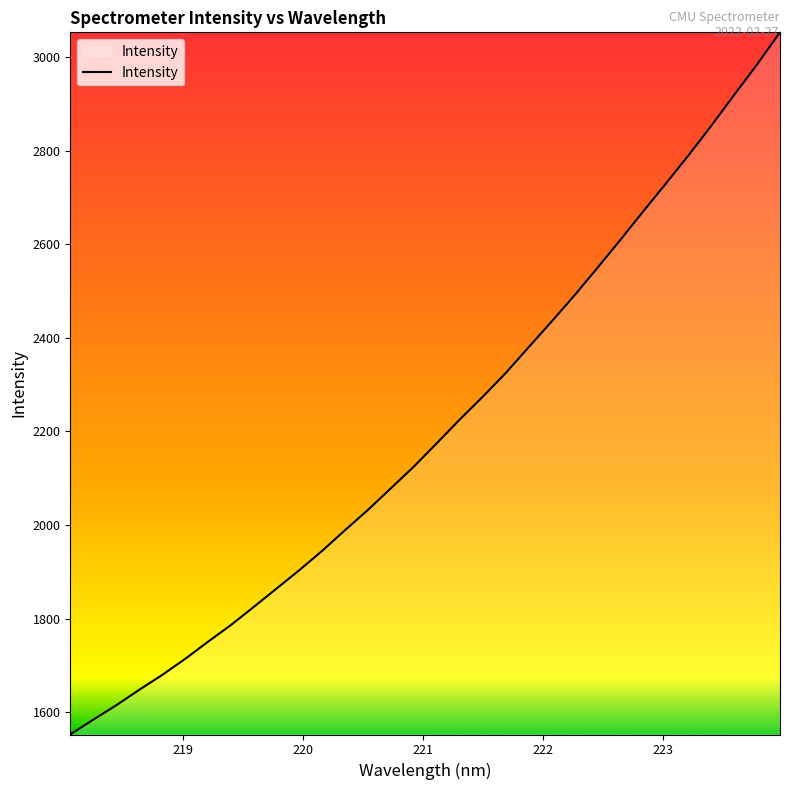

What is the minimum value shown in the chart?

1552.0